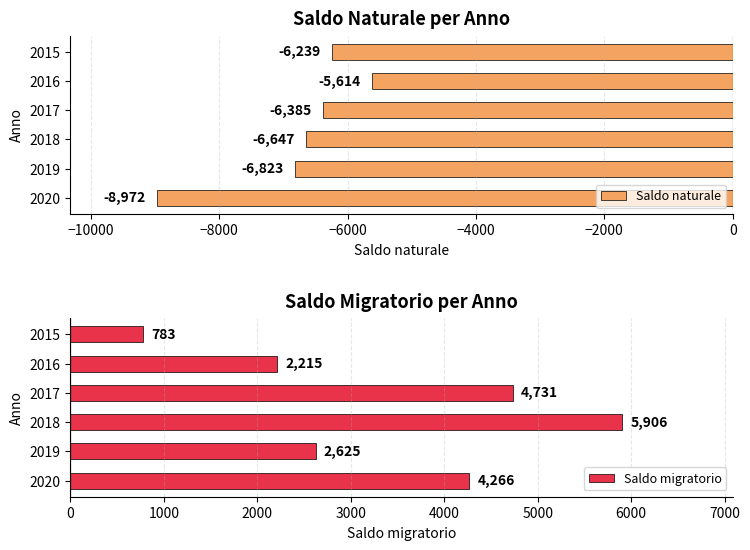

What is the difference between the maximum and minimum values in the Saldo naturale series?

3358